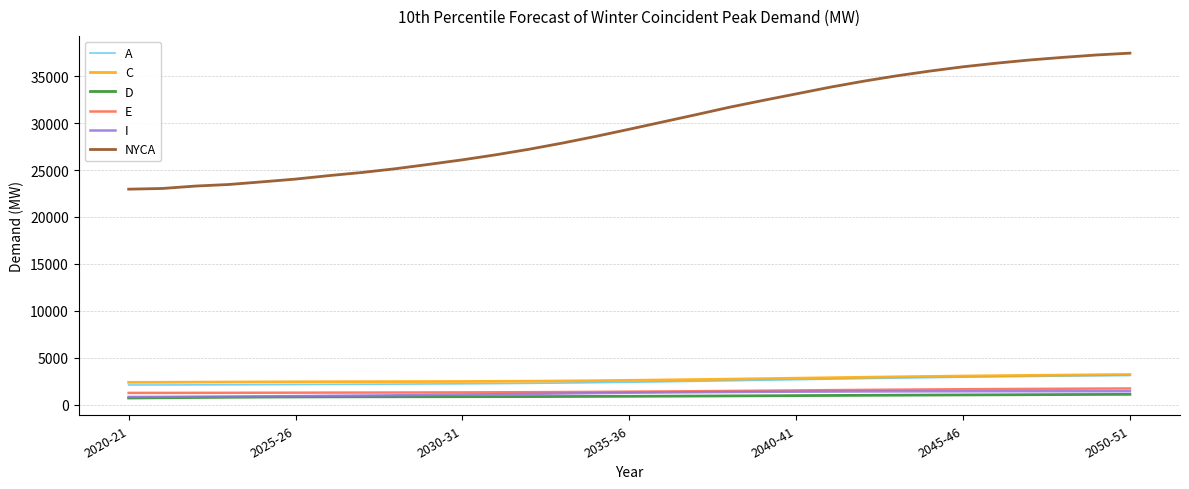

At how many categories does at least one series exceed 27600?

18